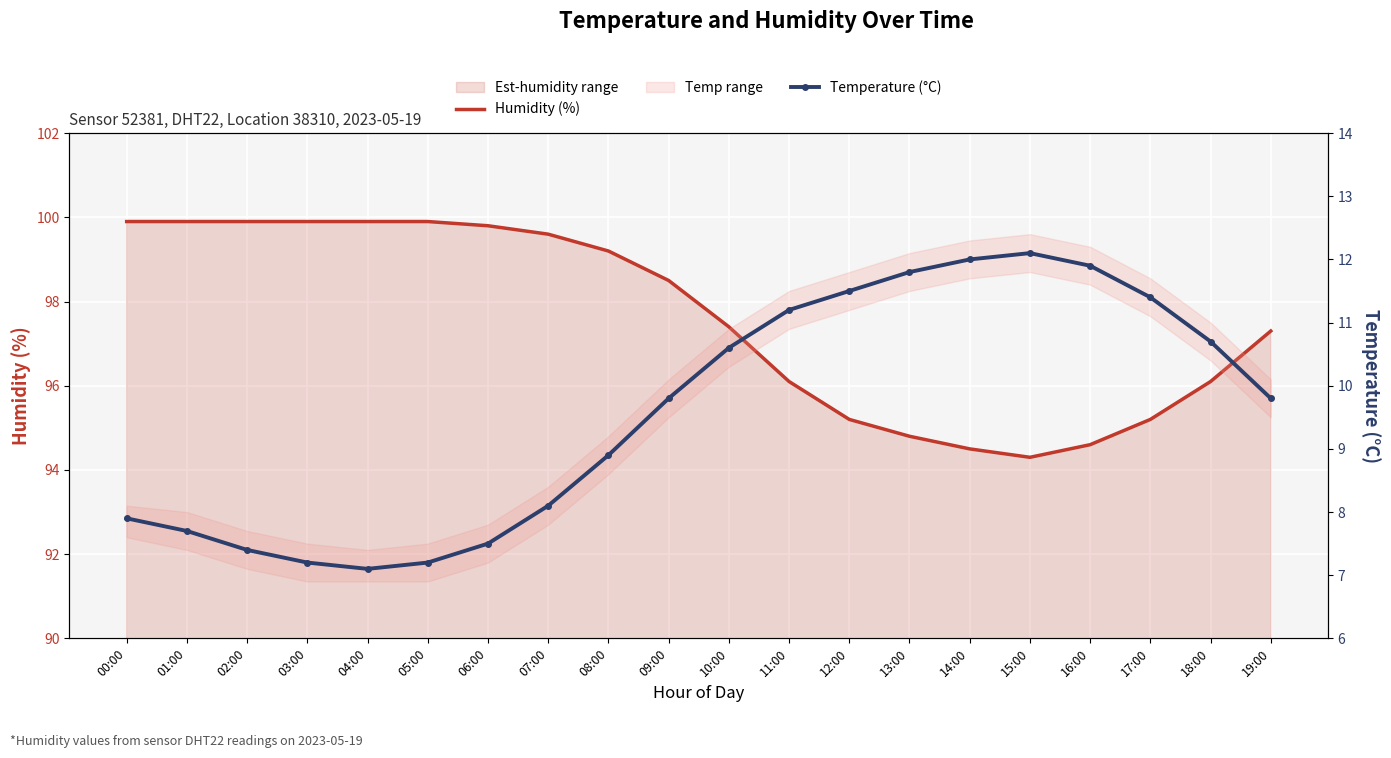

Rank the series by their maximum value, from highest to lowest.

Humidity (%), Temperature (°C)